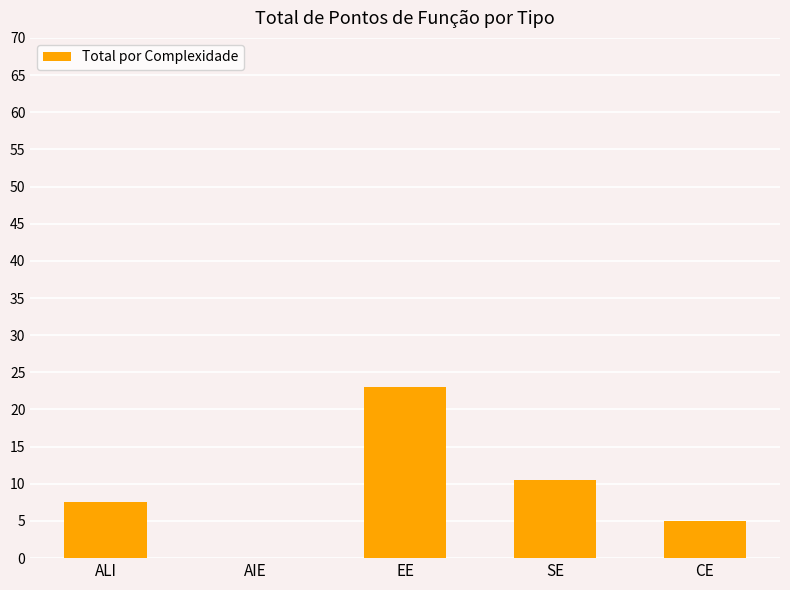

What is the greatest value displayed?

23.0